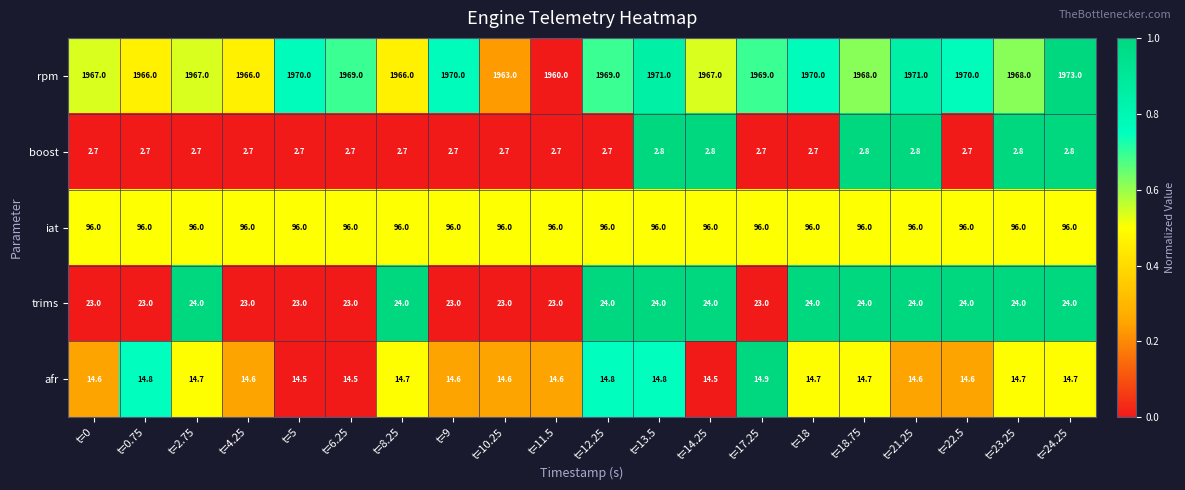

How many distinct data groups are displayed?

5